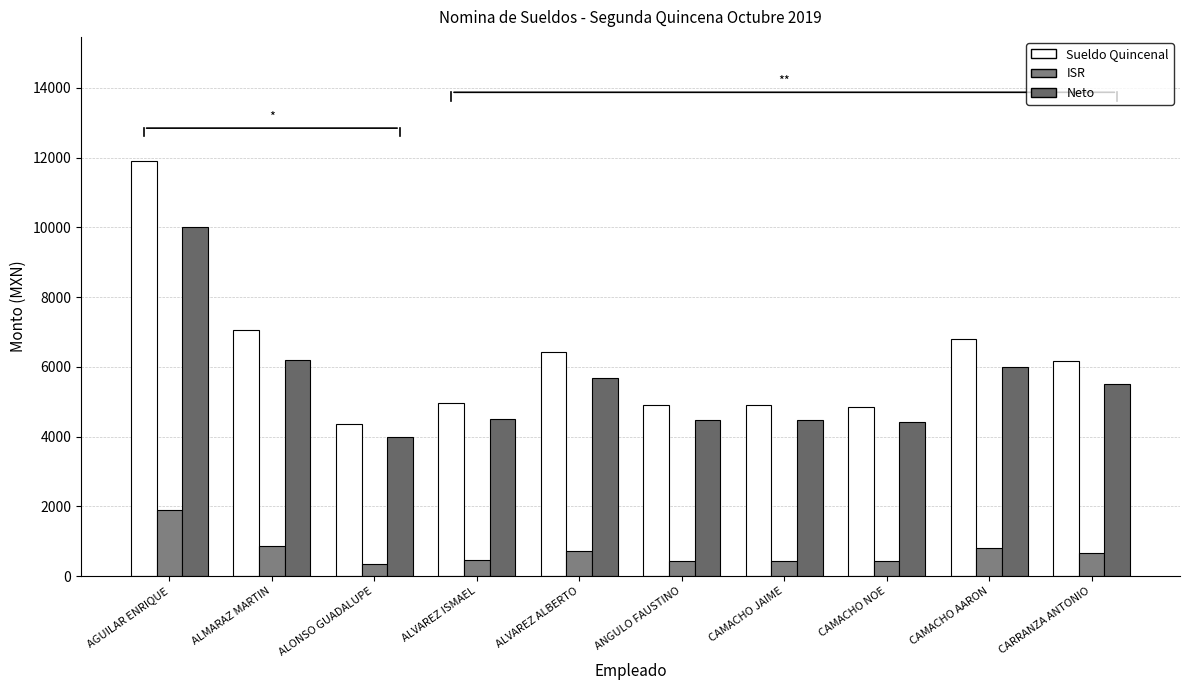

What is the label of the 7th bar from the left?

CAMACHO JAIME